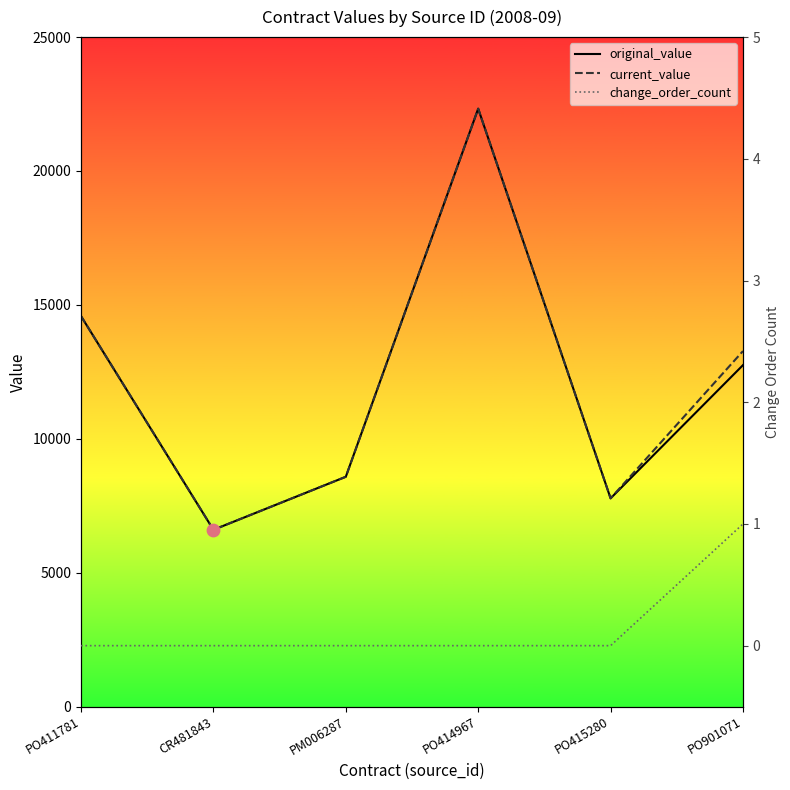

At how many categories does at least one series exceed 13946?

2